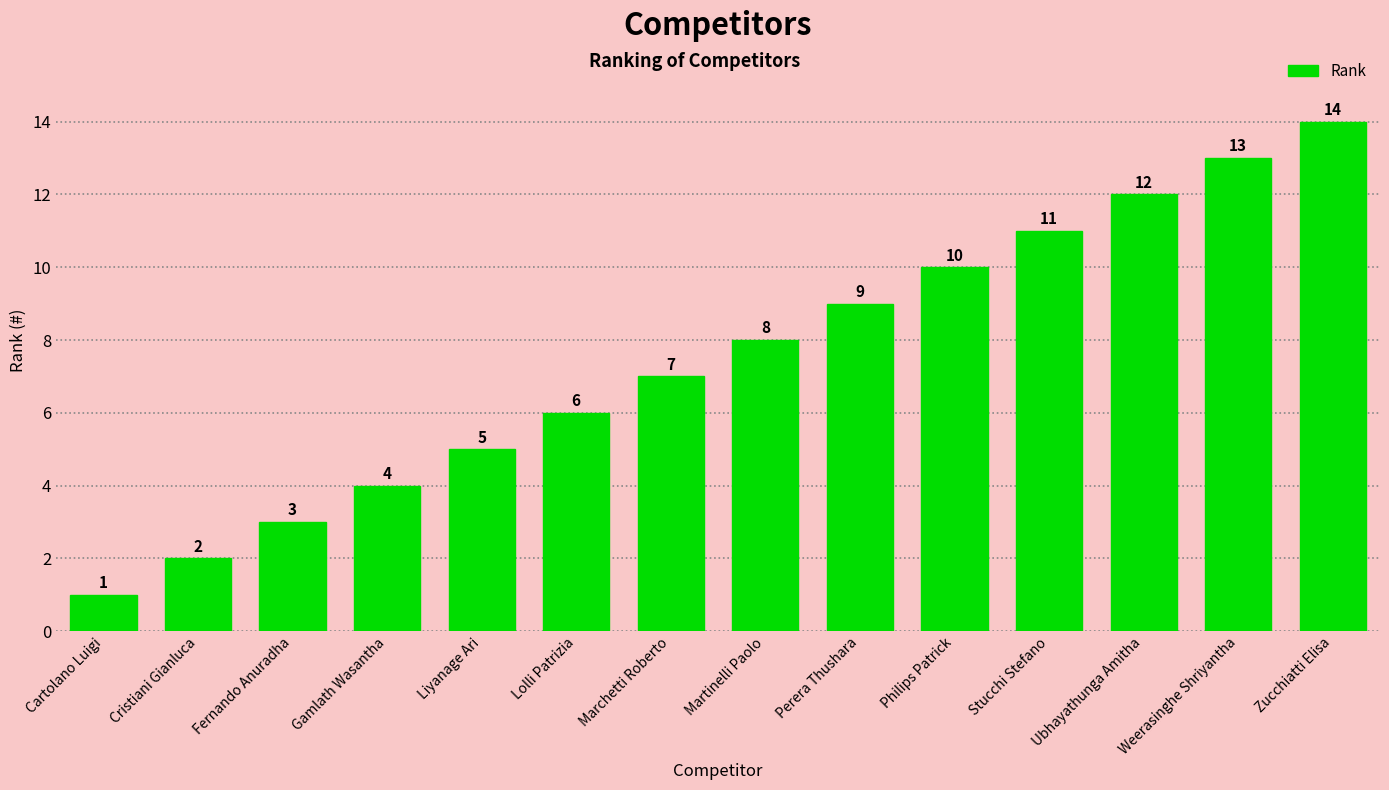

What is the sum of all values?

105